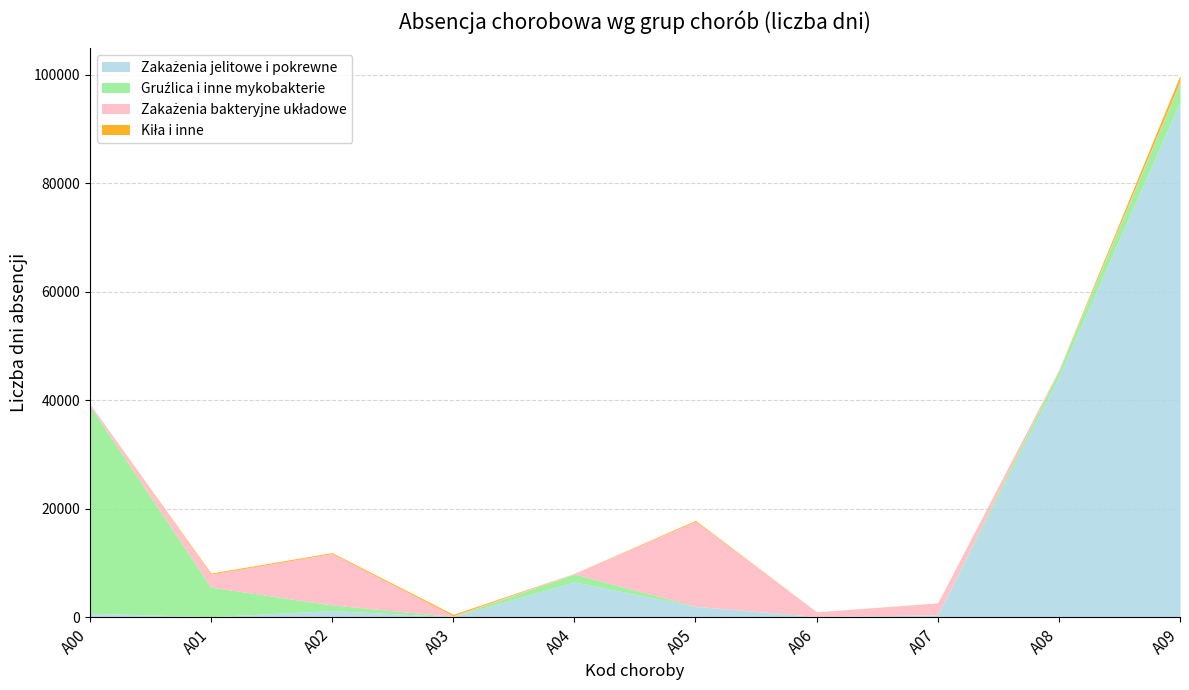

What are all the series names shown in the legend?

Zakażenia jelitowe i pokrewne, Gruźlica i inne mykobakterie, Zakażenia bakteryjne układowe, Kiła i inne